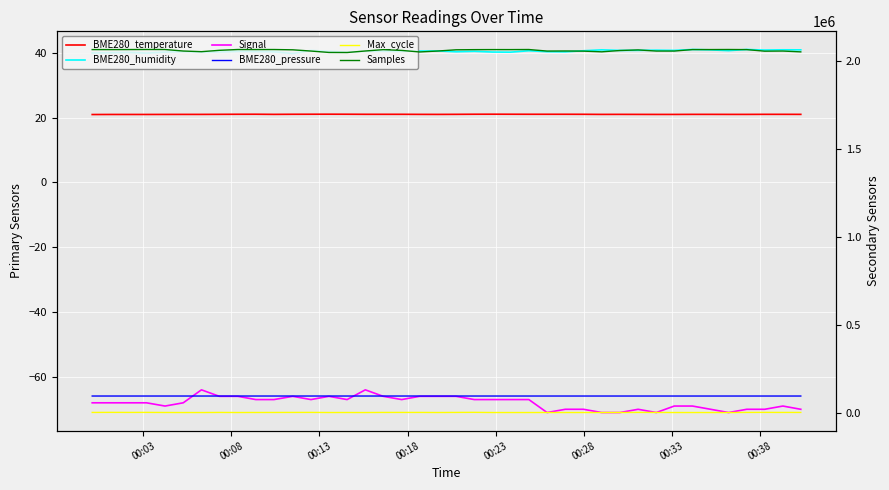

True or false: BME280_pressure has more than 0 points higher than both neighbors.

True